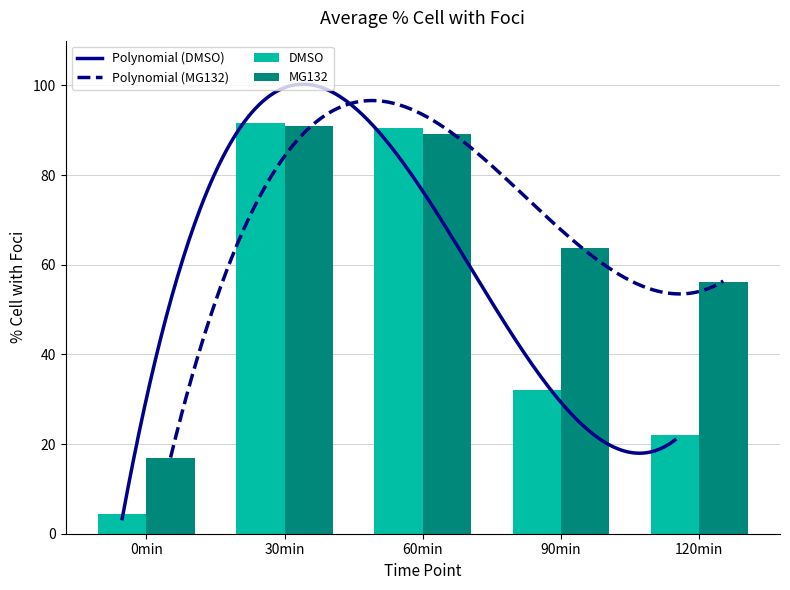

At which category does the chart reach its minimum across all series?

0min